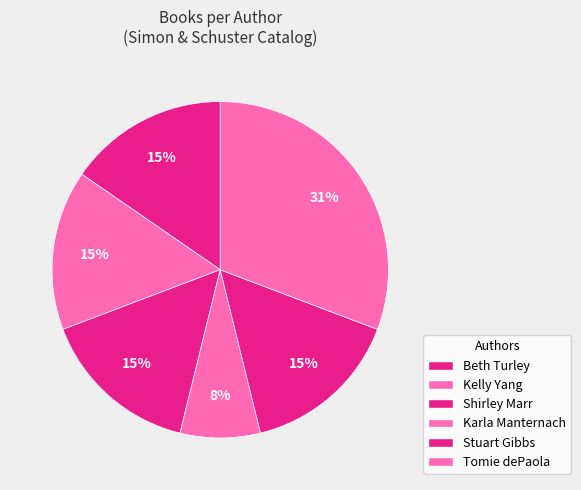

To the nearest percent, what is the difference between the largest and smallest slice percentages?

23%